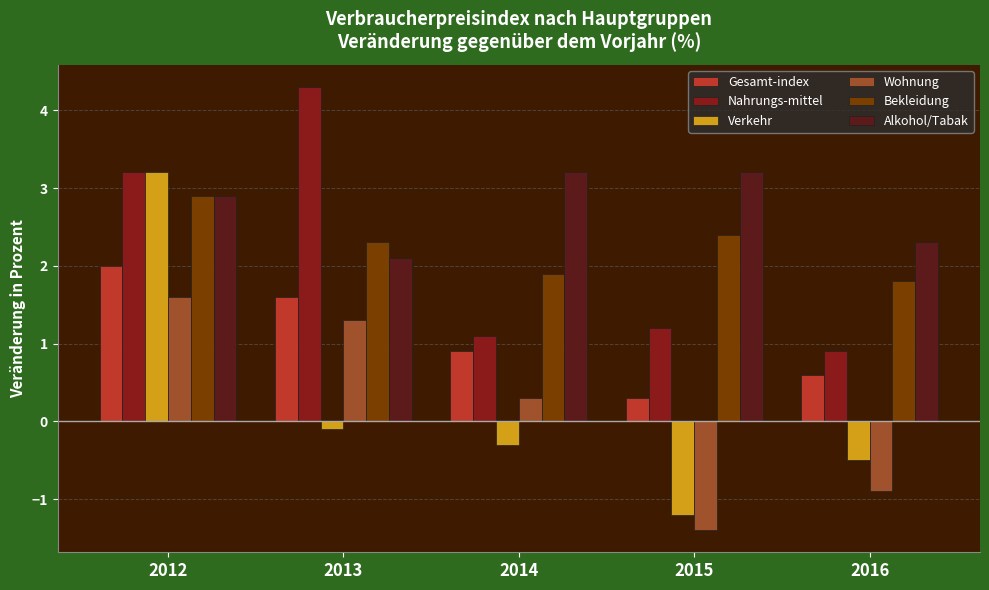

The Alkohol/Tabak series shows 0.6 at 2014. True or false?

False